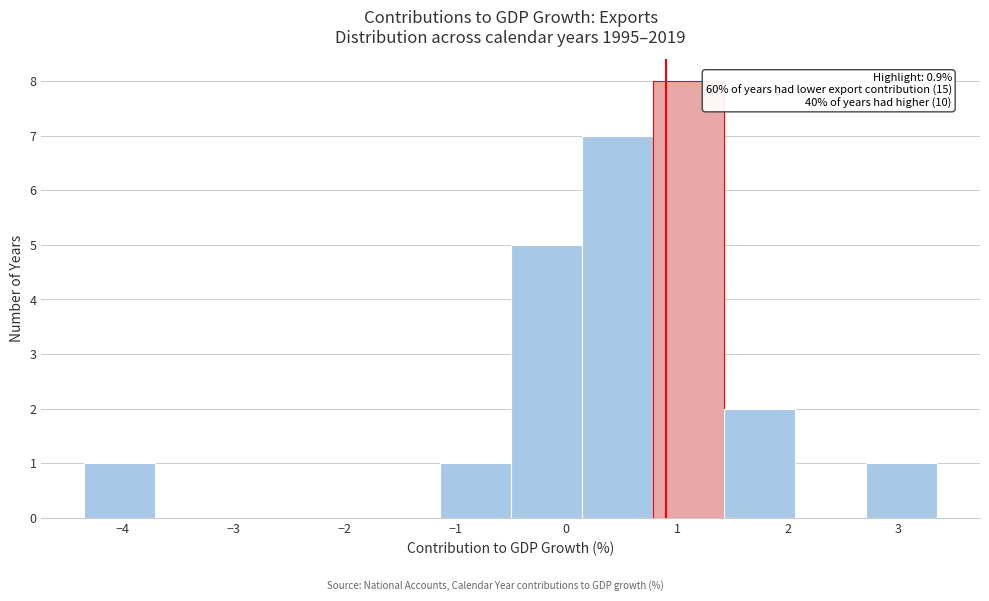

Which range on the x-axis has the tallest bar?

0.8 to 1.4